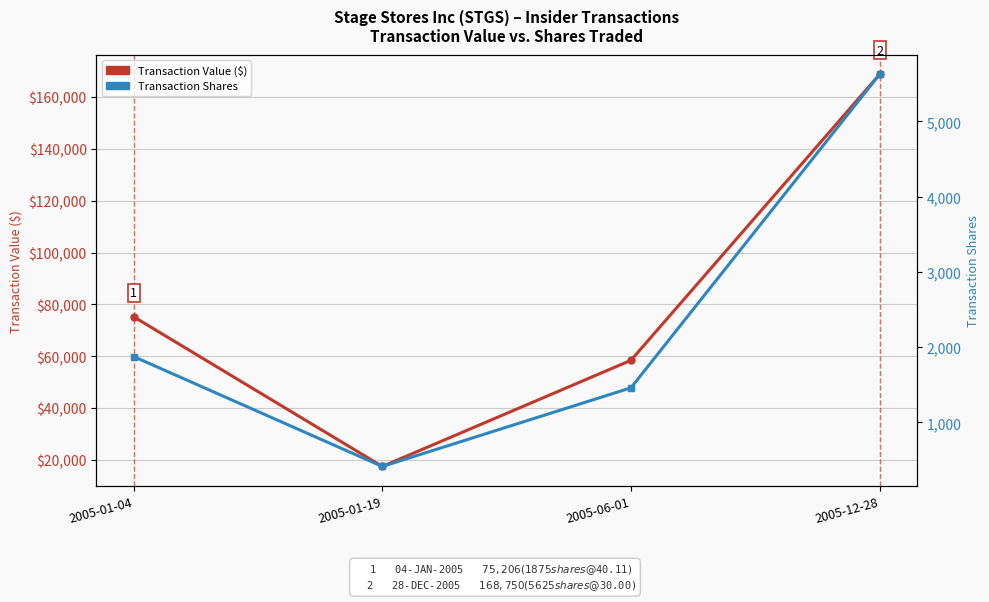

What is the value of the Transaction Value ($) point at the 3rd from the left?

58400